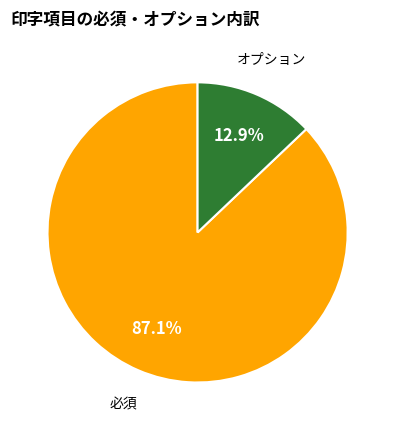

To the nearest percent, what is the difference between the largest and smallest slice percentages?

74%